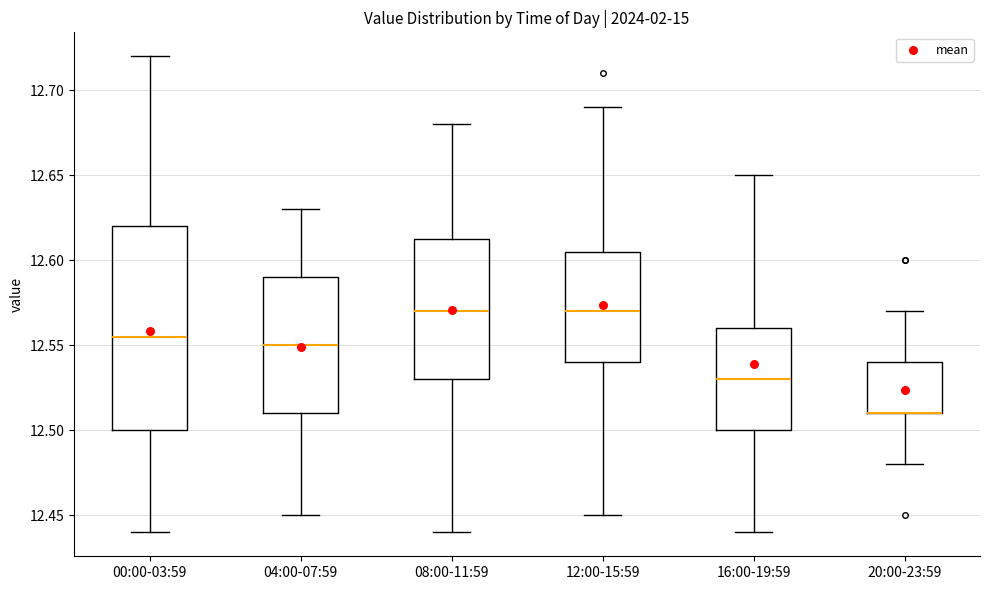

Reading left to right, transcribe this box plot: for each box, give where its median line is, the range the box spans, and where its two whiskers end, as read against the y-axis. The values are not printed on the chart, so give them approximately, as read against the axis.

00:00-03:59: median 12.555, box 12.500 to 12.620, whiskers 12.440 to 12.720
04:00-07:59: median 12.550, box 12.510 to 12.590, whiskers 12.450 to 12.630
08:00-11:59: median 12.570, box 12.530 to 12.615, whiskers 12.440 to 12.680
12:00-15:59: median 12.570, box 12.540 to 12.605, whiskers 12.450 to 12.690
16:00-19:59: median 12.530, box 12.500 to 12.560, whiskers 12.440 to 12.650
20:00-23:59: median 12.510 (drawn on the box's lower edge), box 12.510 to 12.540, whiskers 12.480 to 12.570